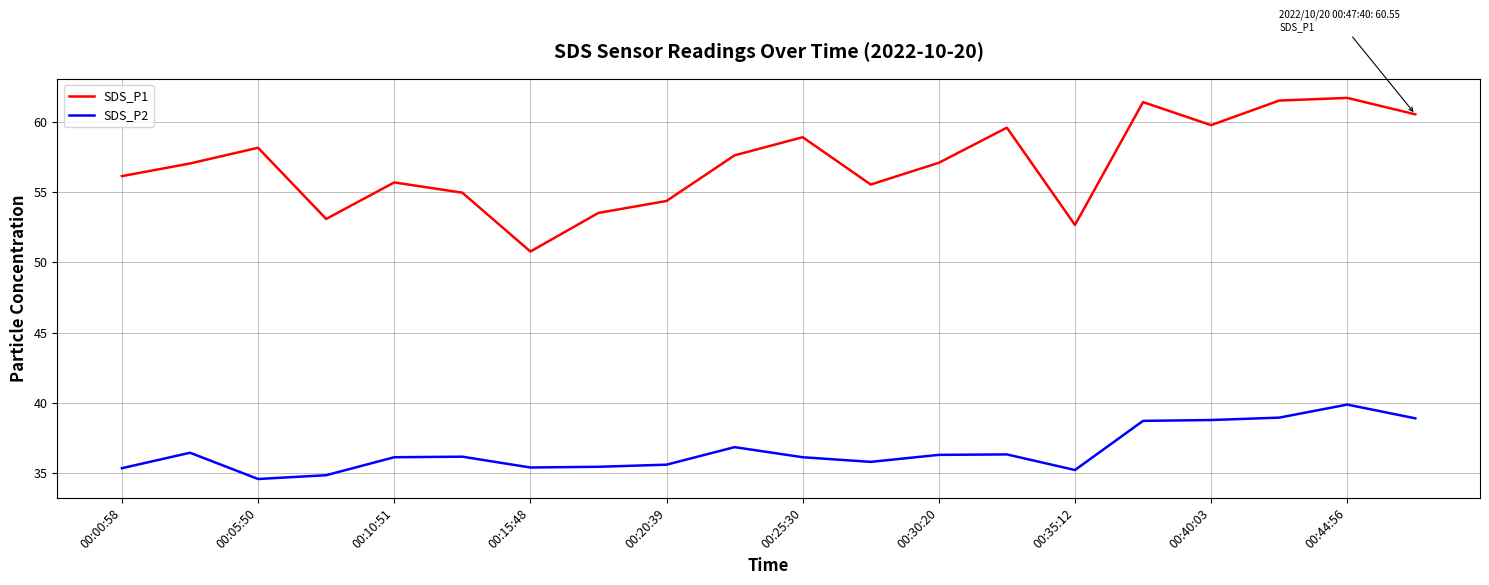

True or false: SDS_P2 and SDS_P1 intersect in this chart.

False